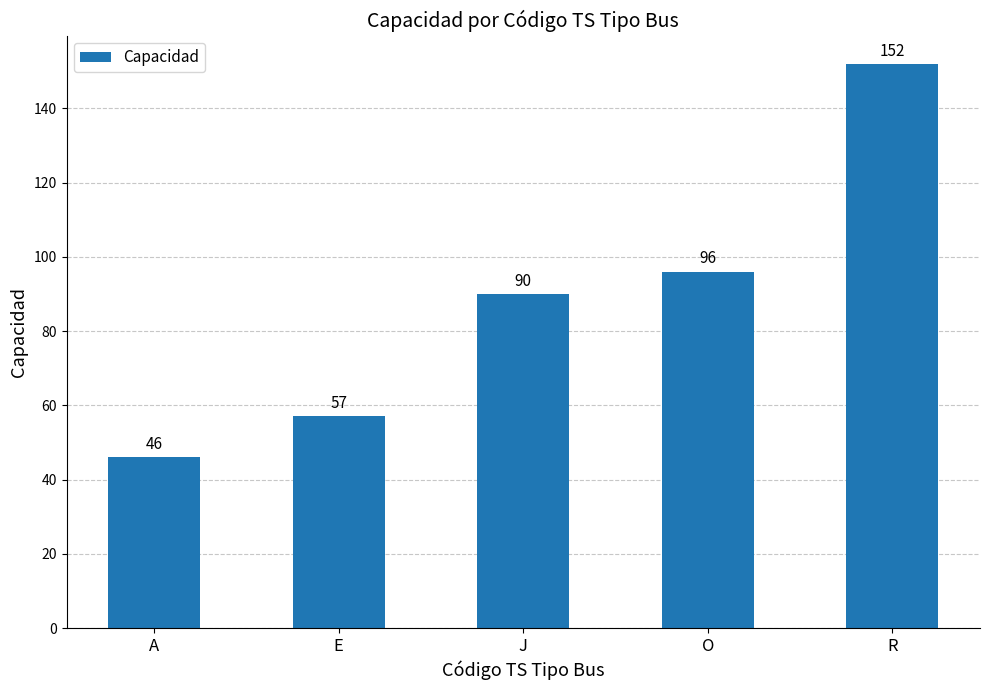

True or false: the data shows 49 at J.

False